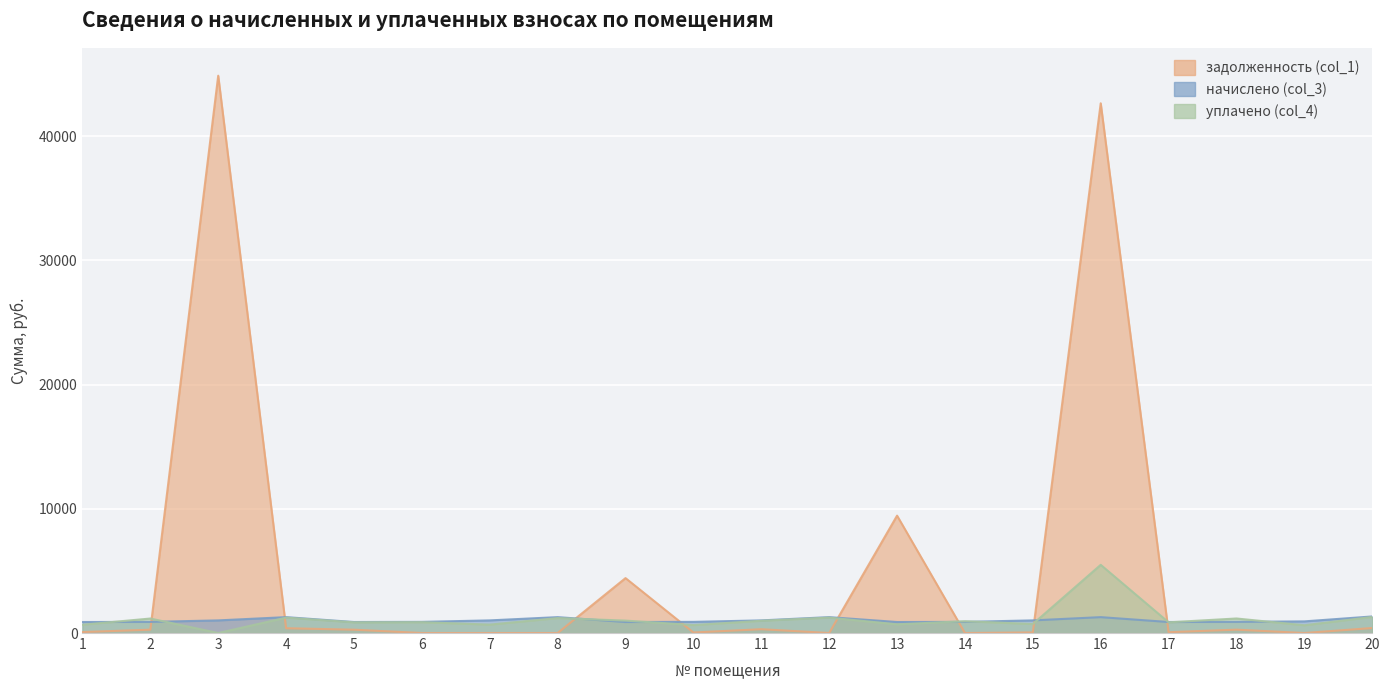

Is the value of начислено (col_3) at 7 greater than the value of задолженность (col_1) at 4?

Yes